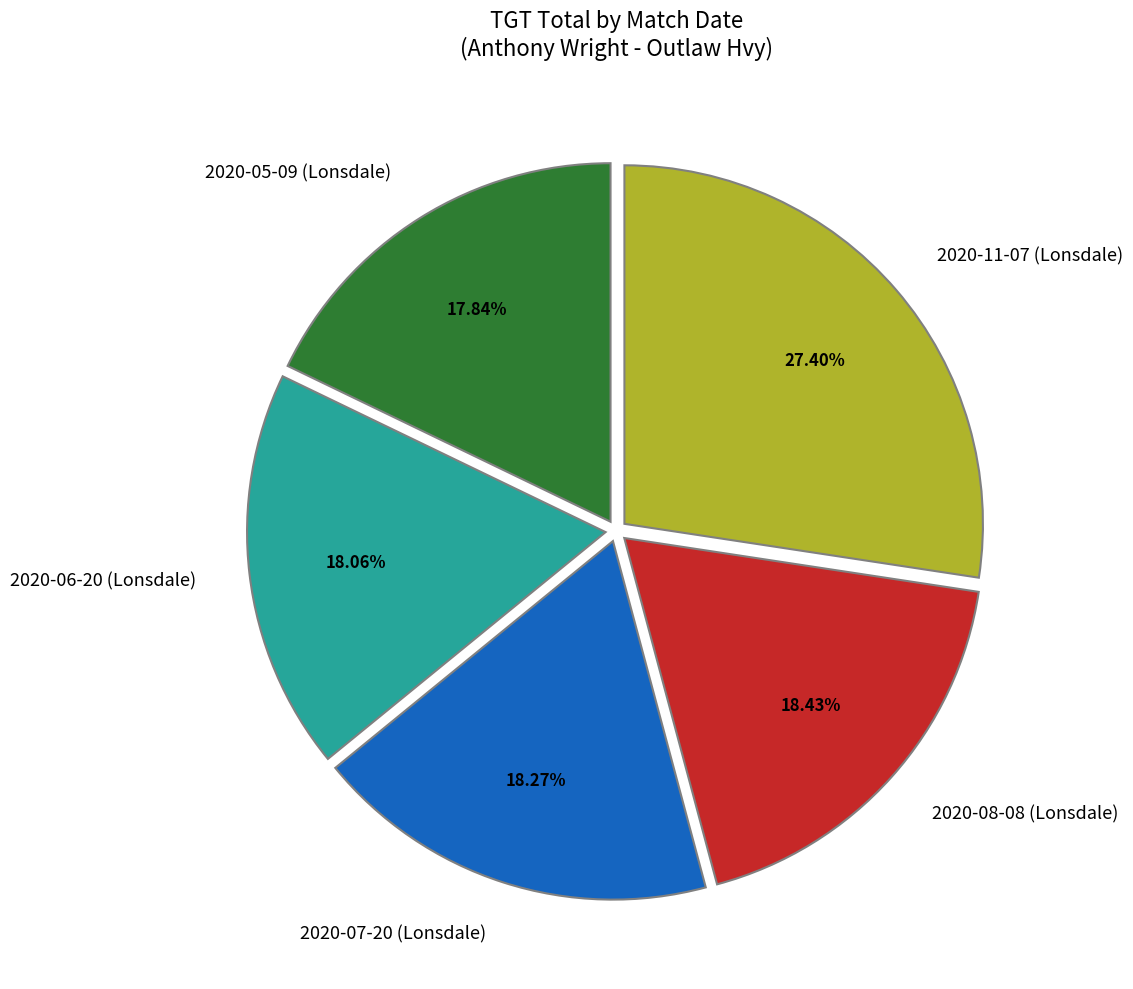

How many slices are in this pie chart?

5